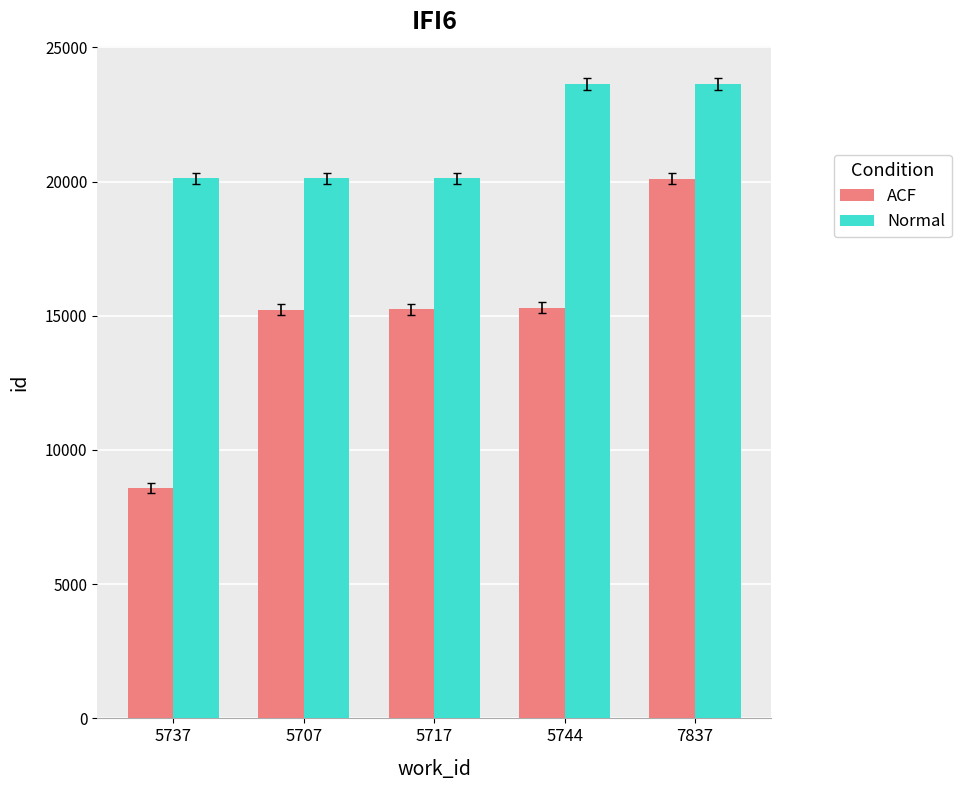

Count the number of data series in this chart.

2